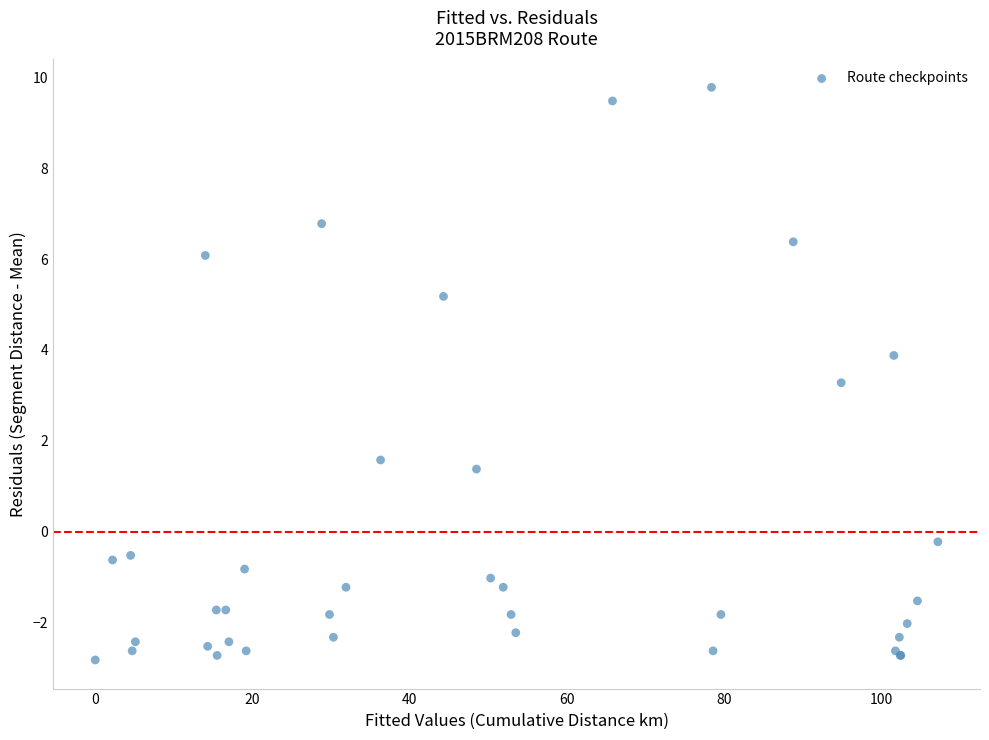

What Y value in the scatter plot is closest to 3?

3.3